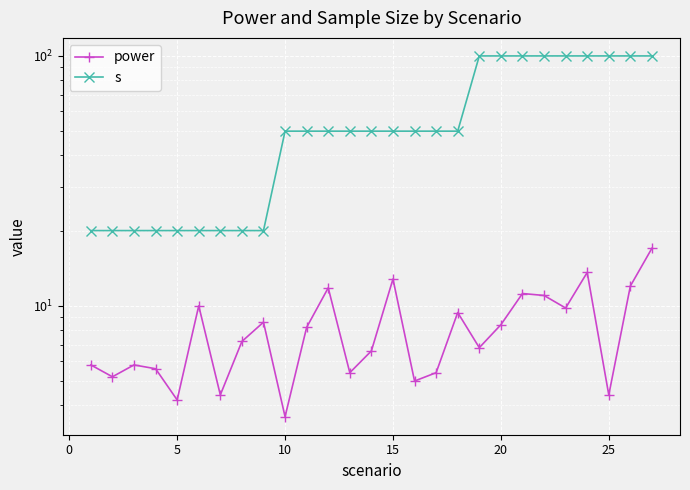

Between 25 and 23, which series saw the biggest shift?

s